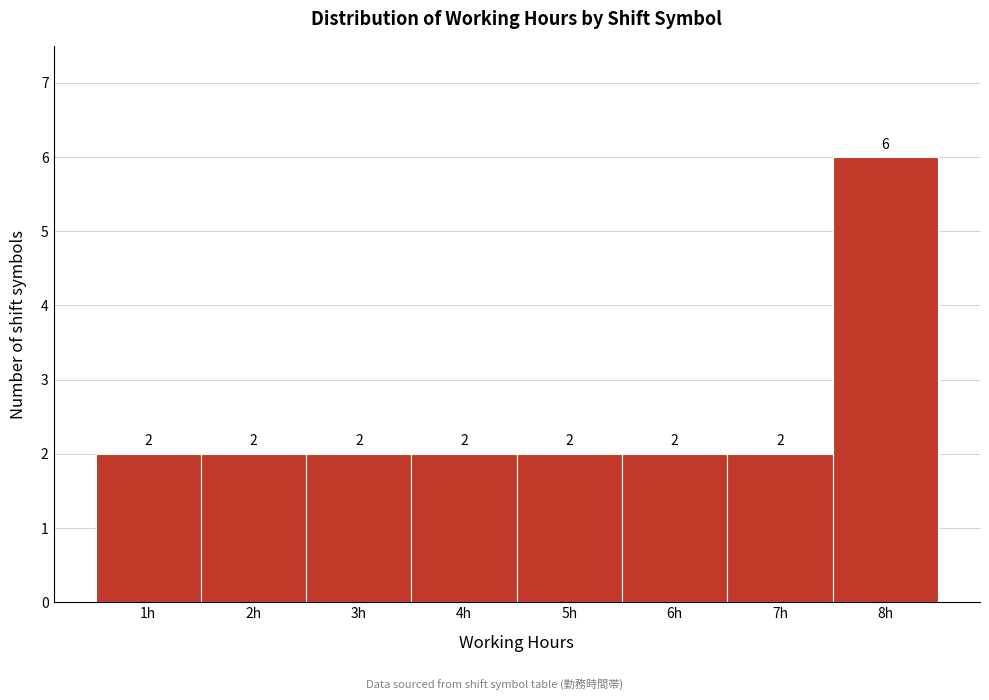

Reading left to right, transcribe this chart: for each bar, give the range it covers on the x-axis and its height.

0.5 to 1.5: 2
1.5 to 2.5: 2
2.5 to 3.5: 2
3.5 to 4.5: 2
4.5 to 5.5: 2
5.5 to 6.5: 2
6.5 to 7.5: 2
7.5 to 8.5: 6